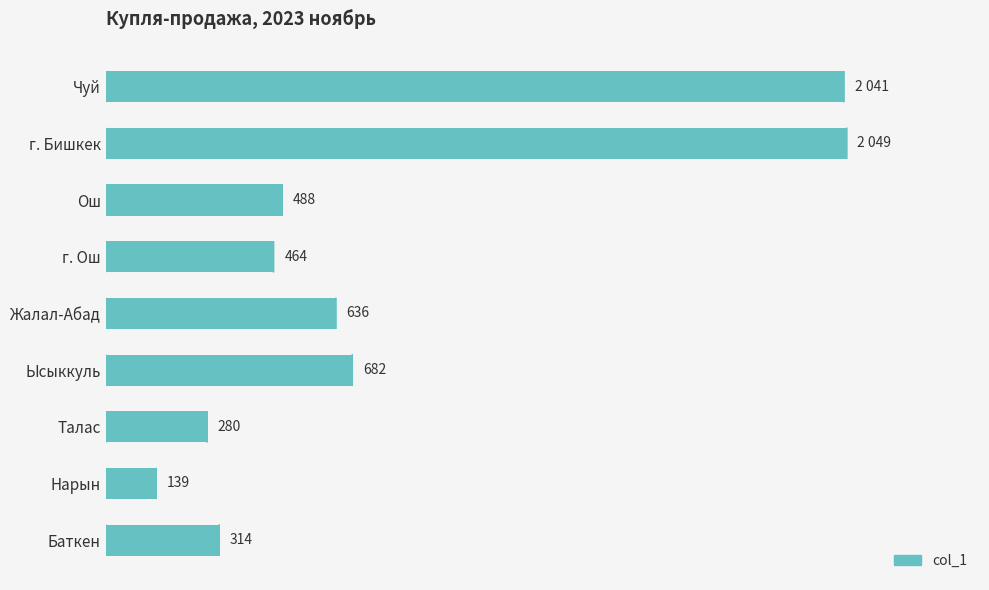

Which category has the lowest value across all series?

Нарын